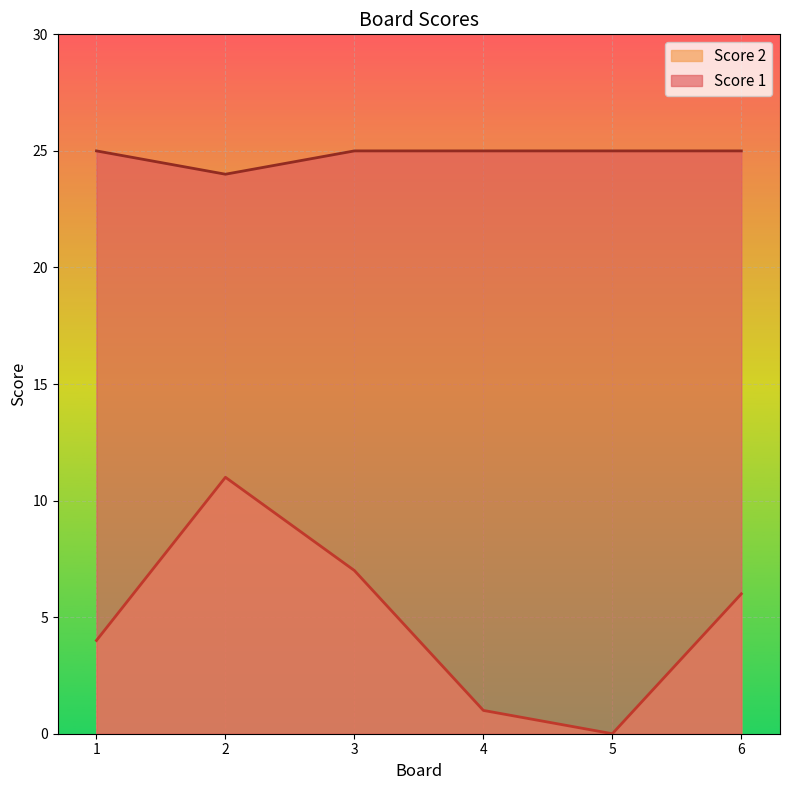

Does the chart display data point markers on the line(s)?

No